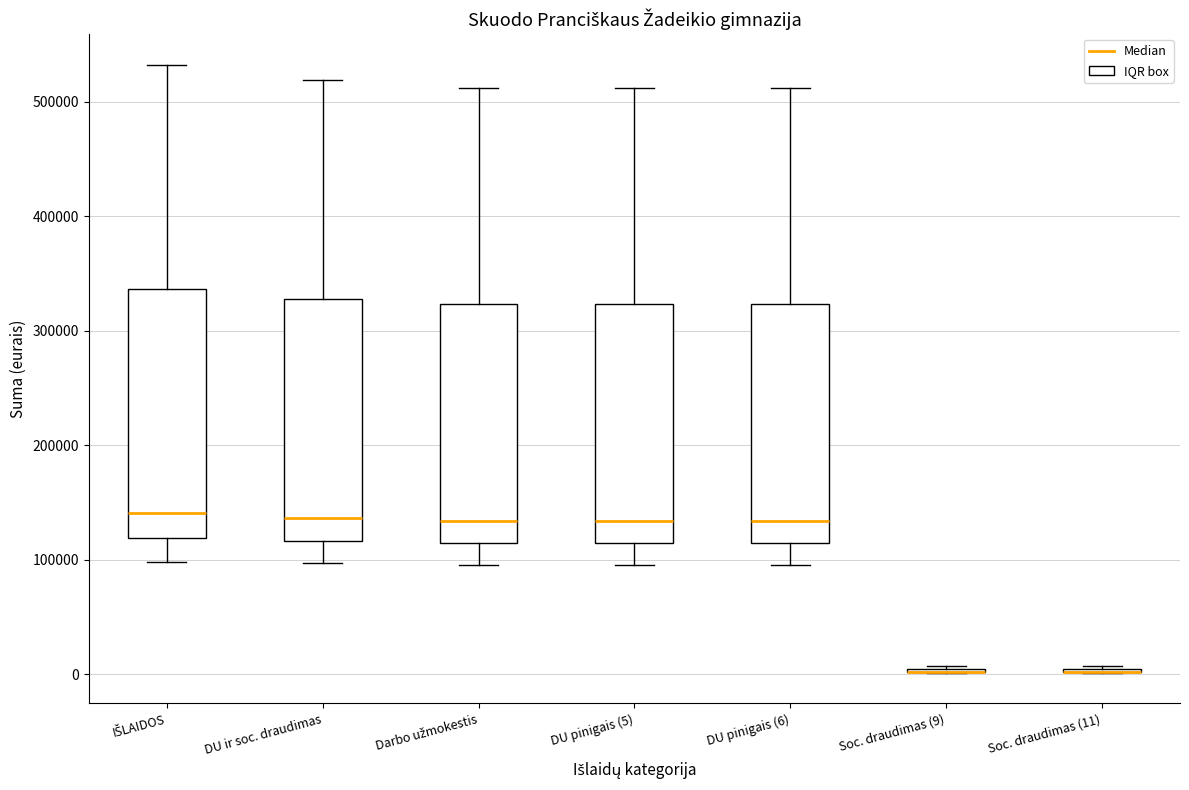

Reading left to right, read every box against the y-axis: the position of its median line, the range the box covers, and the ends of its whiskers. The values are not printed on the chart, so give them approximately, as read against the axis.

IŠLAIDOS: median 140000, box 120000 to 340000, whiskers 100000 to 530000
DU ir soc. draudimas: median 140000, box 120000 to 330000, whiskers 100000 to 520000
Darbo užmokestis: median 130000, box 110000 to 320000, whiskers 100000 to 510000
DU pinigais (5): median 130000, box 110000 to 320000, whiskers 100000 to 510000
DU pinigais (6): median 130000, box 110000 to 320000, whiskers 100000 to 510000
Soc. draudimas (9): box collapsed to a line at 0, whiskers 0 to 10000
Soc. draudimas (11): box collapsed to a line at 0, whiskers 0 to 10000